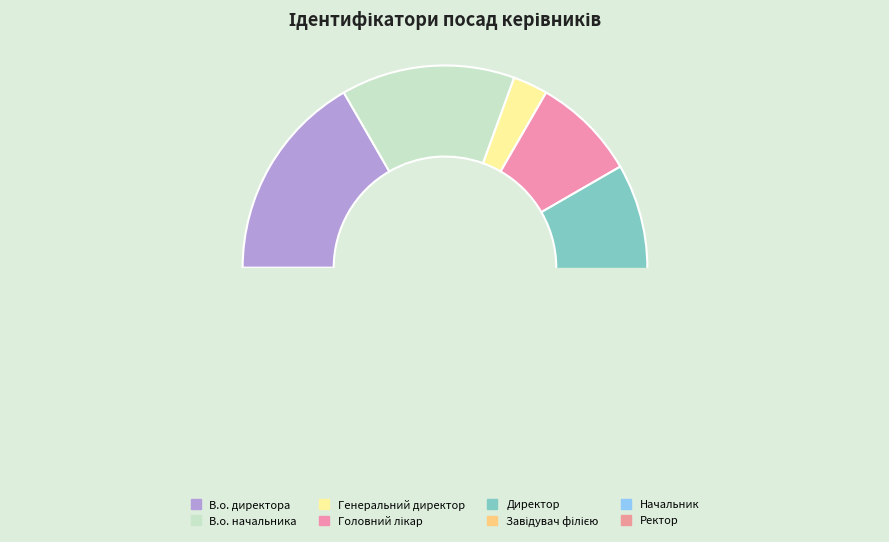

What portion of the pie excludes Генеральний директор?

97.2%